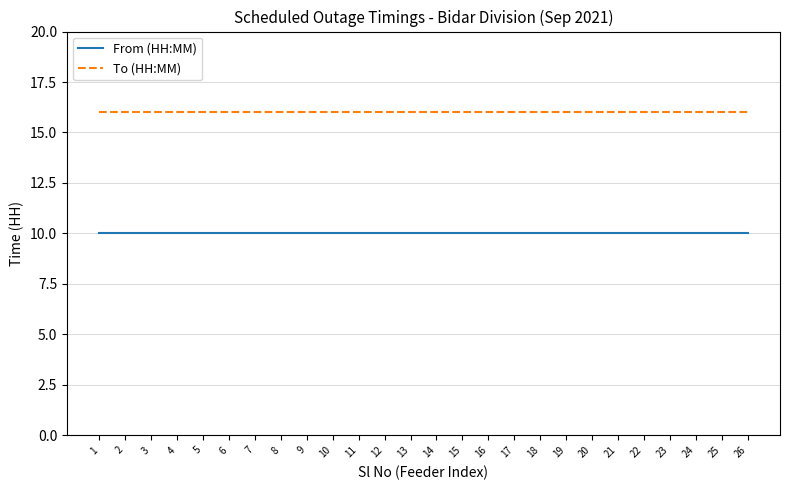

Reading right to left, transcribe all the data shown in this chart.

From (HH:MM): 10	10	10	10	10	10	10	10	10	10	10	10	10	10	10	10	10	10	10	10	10	10	10	10	10	10
To (HH:MM): 16	16	16	16	16	16	16	16	16	16	16	16	16	16	16	16	16	16	16	16	16	16	16	16	16	16